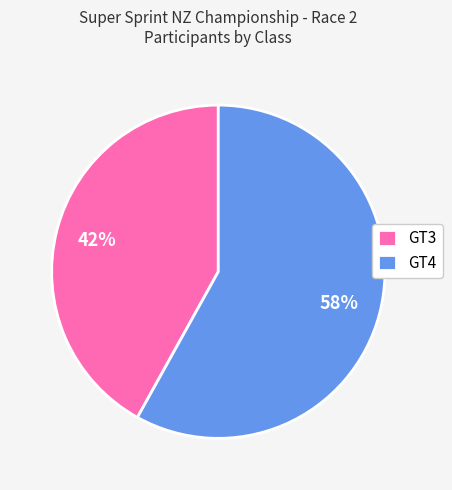

Does GT3 represent more than half of the total?

No